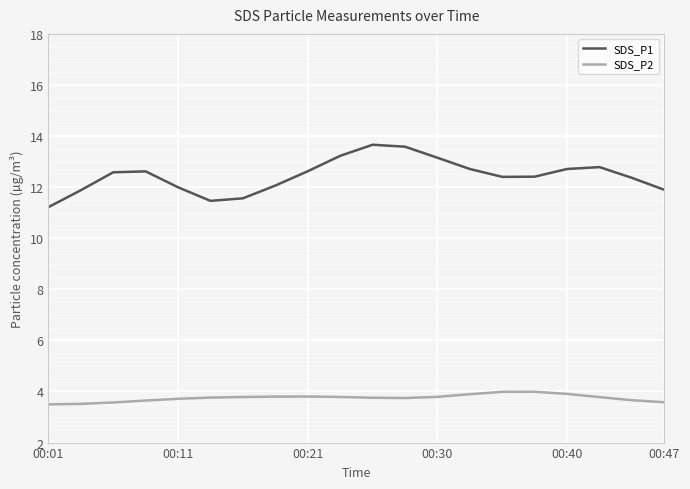

Which series has the largest range (max minus min)?

SDS_P1